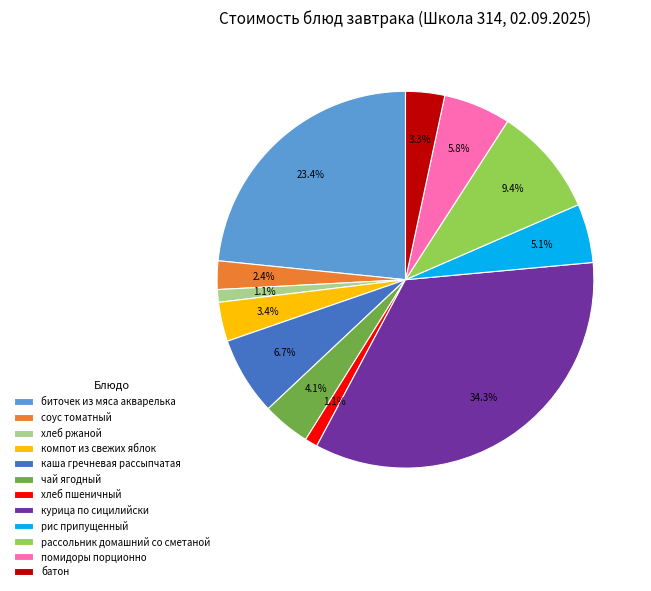

What is the total percentage of компот из свежих яблок and хлеб ржаной?

4.5%